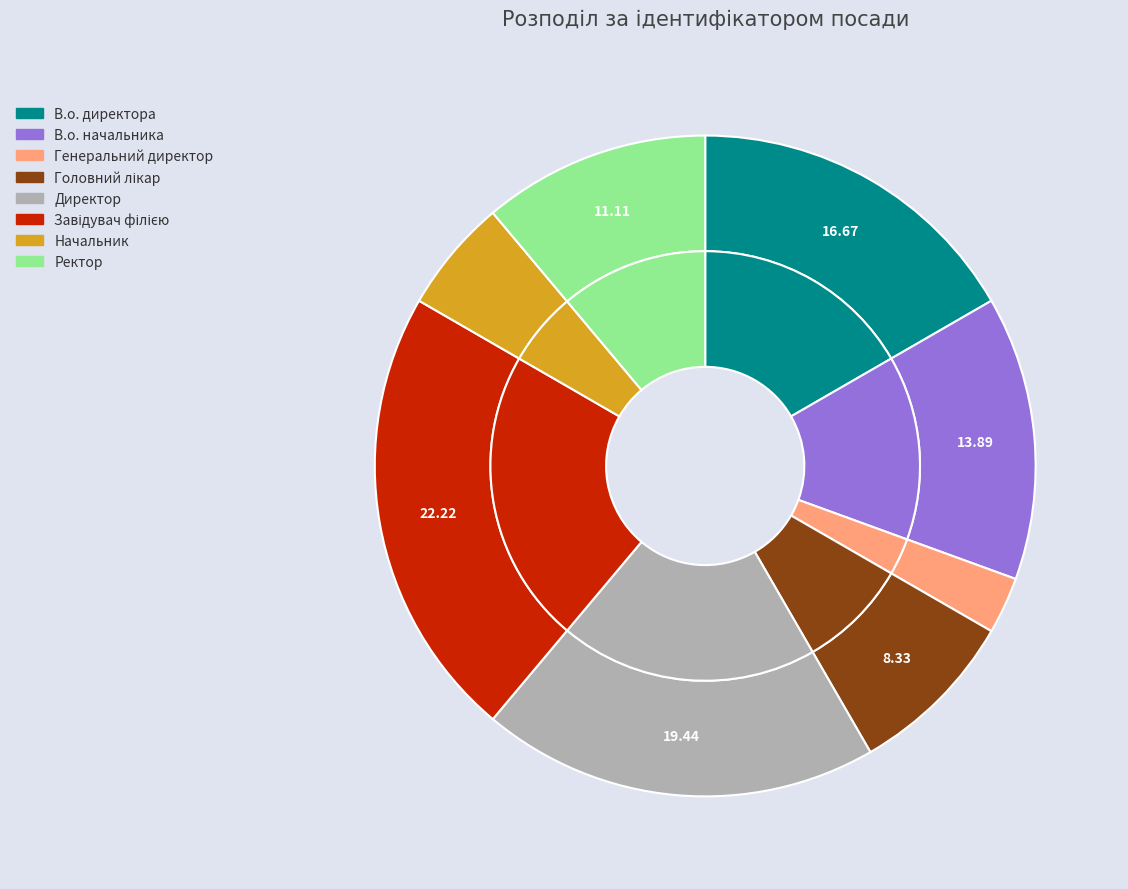

Which category has the biggest portion of the pie?

Завідувач філією